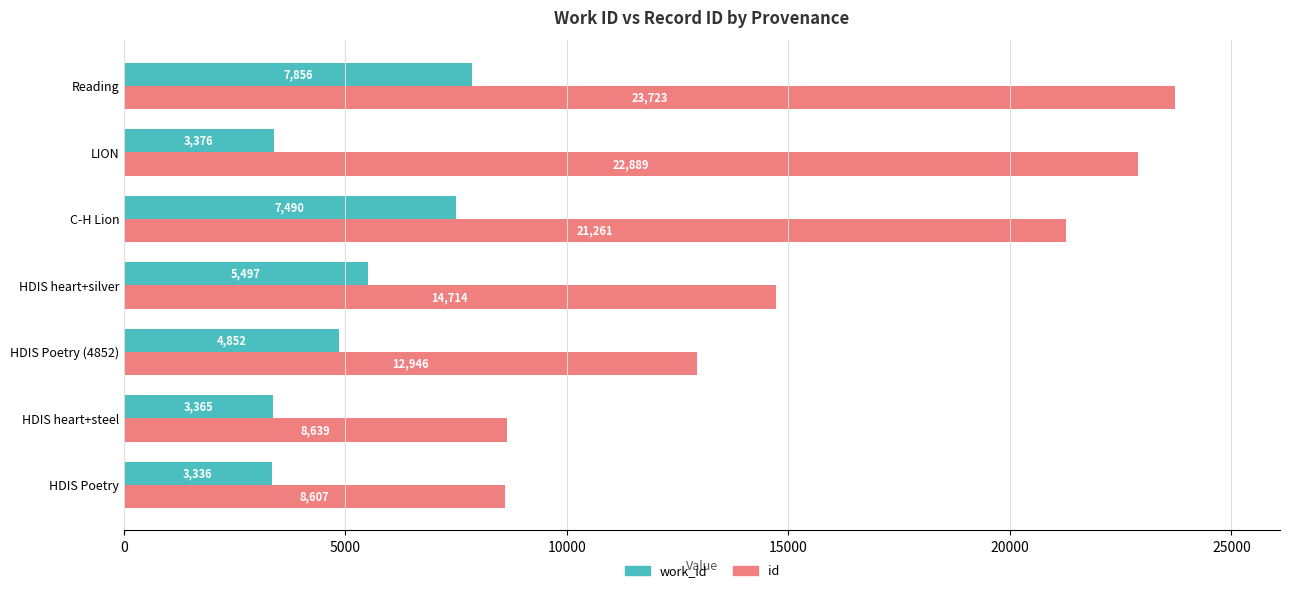

The work_id series shows 3365 at HDIS heart+steel. True or false?

True